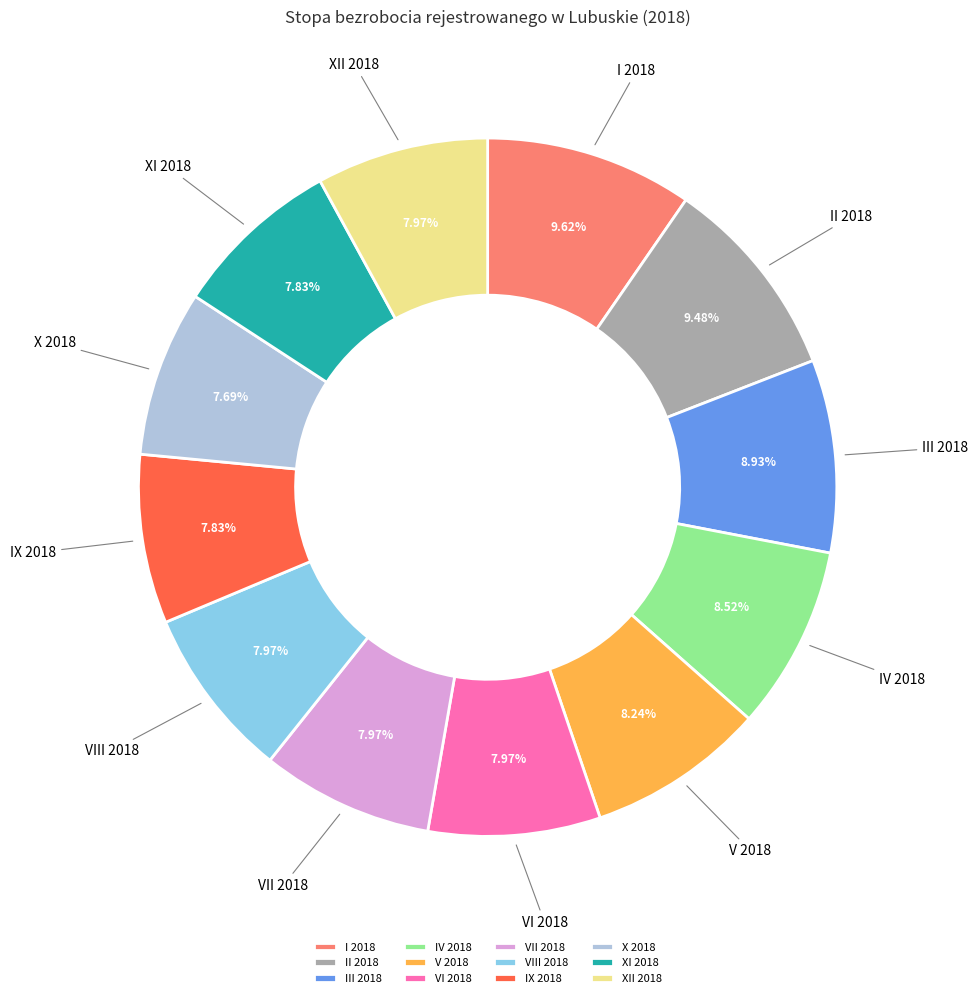

What percentage is NOT represented by VIII 2018?

92.0%